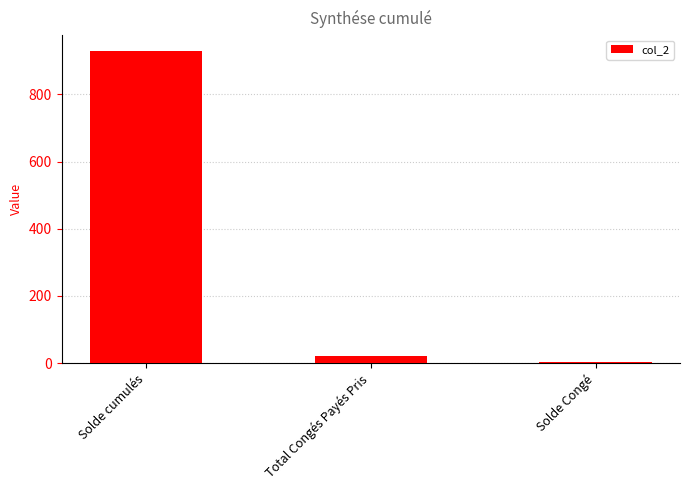

What is the value of the 3rd bar from the left?

3.0